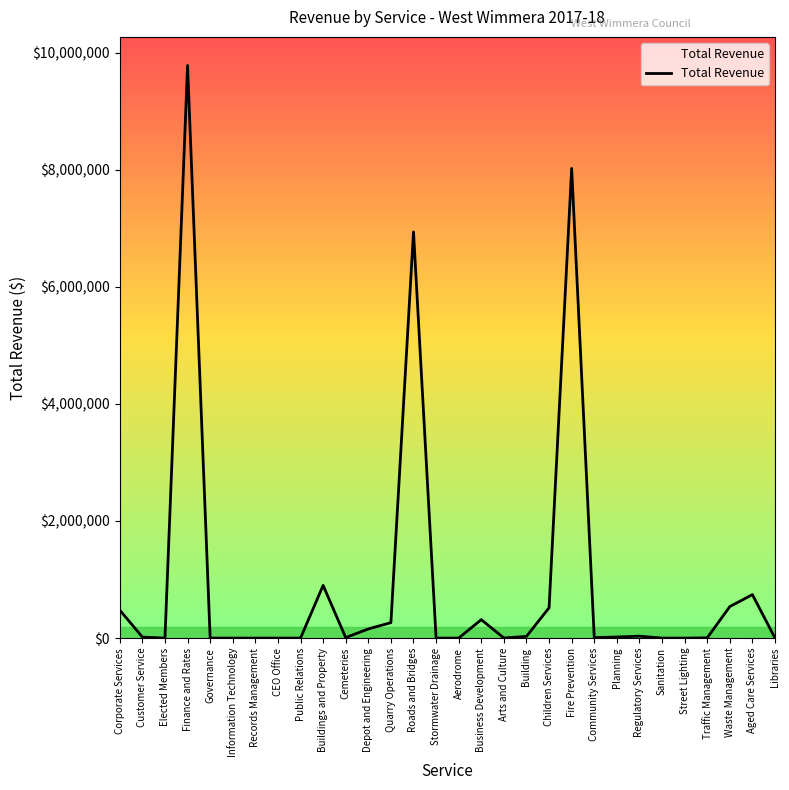

Where does the data first go above 17500?

Corporate Services